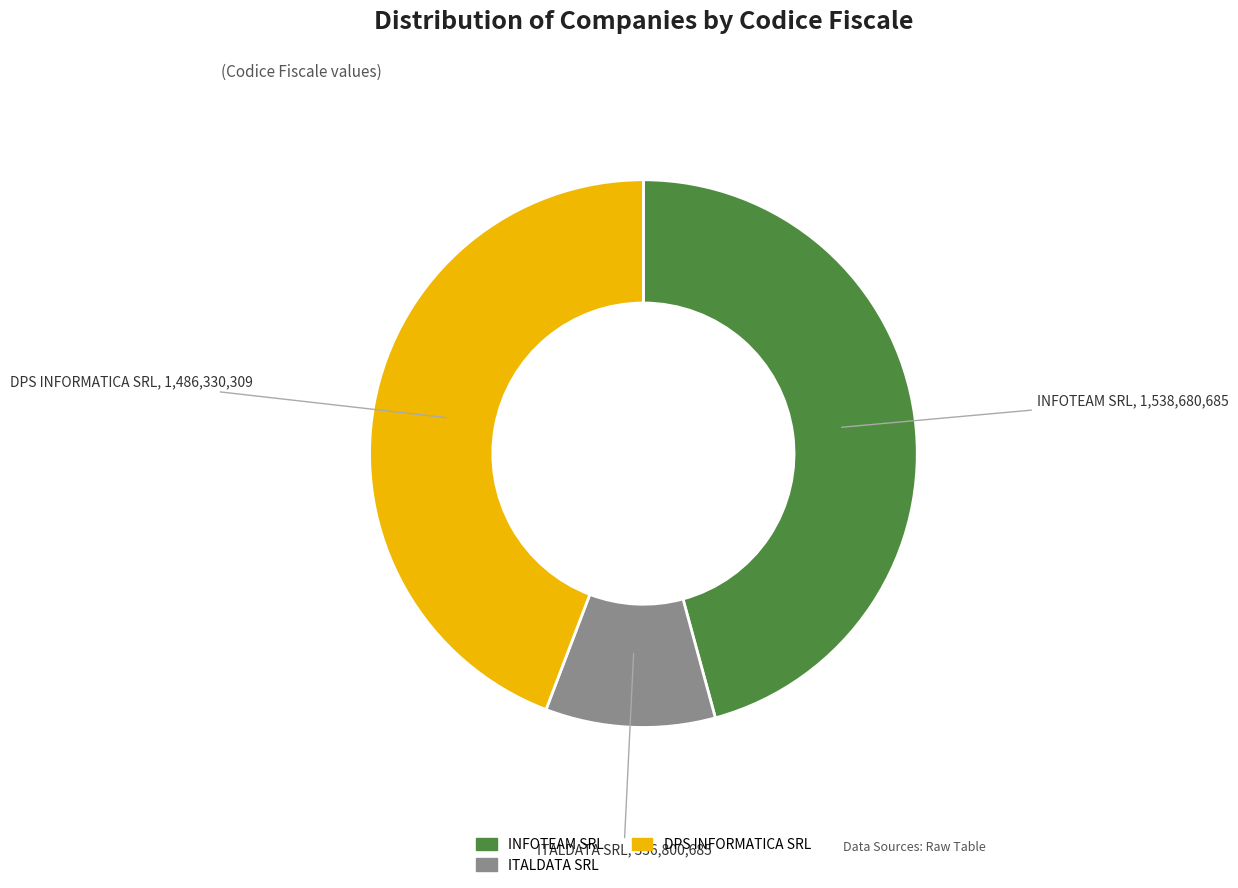

Which category has the biggest portion of the pie?

INFOTEAM SRL